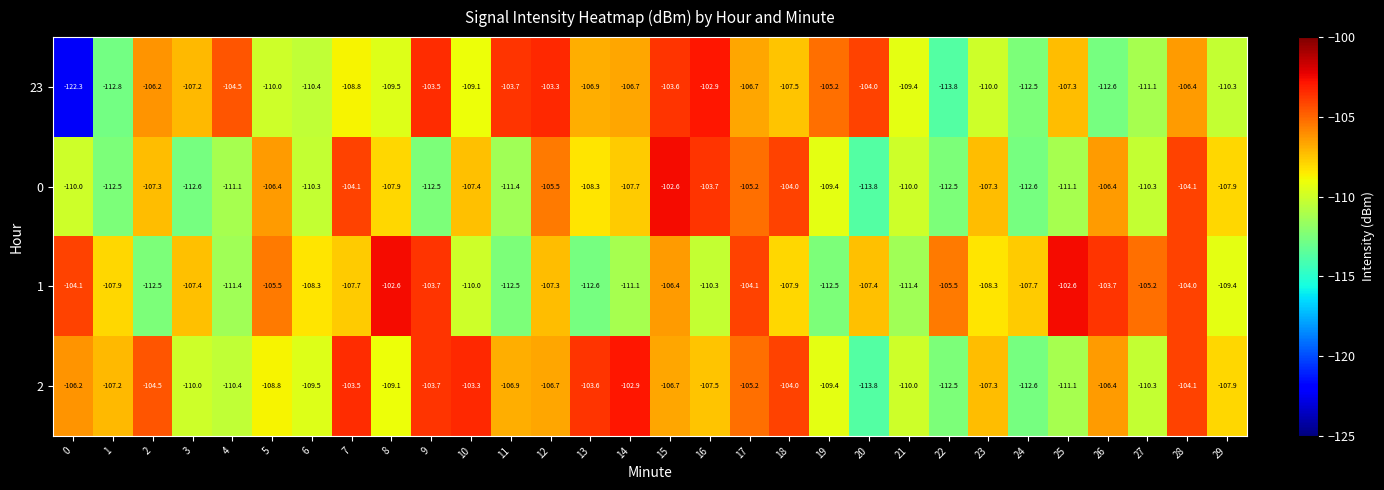

Count the number of data series in this chart.

4